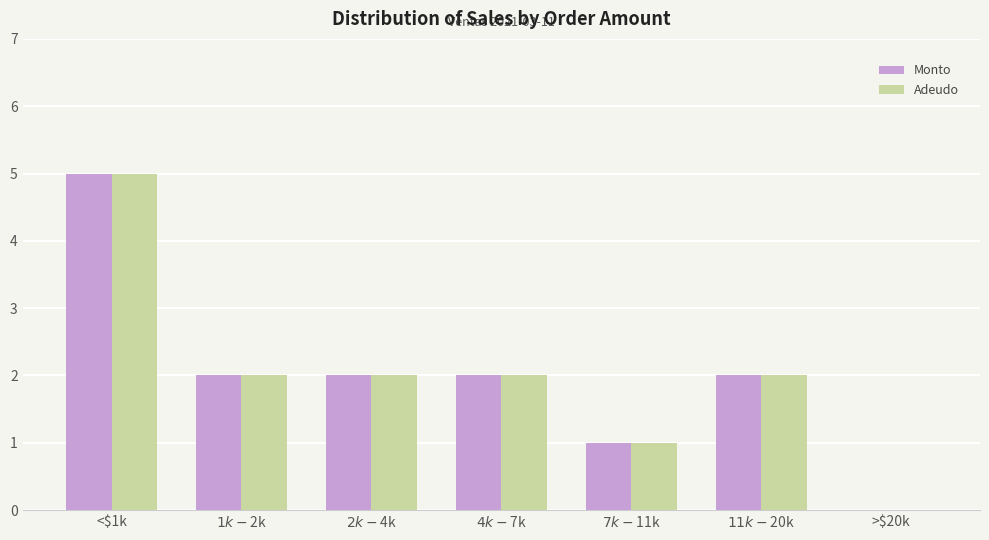

The Adeudo series shows 1 at $11k-$20k. True or false?

False